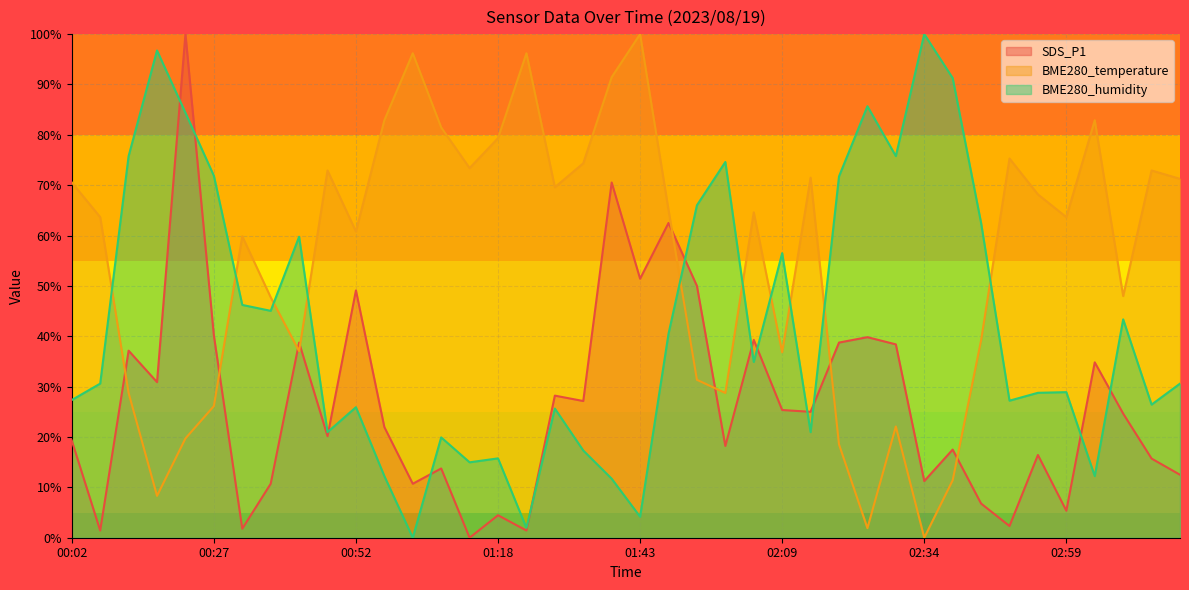

The SDS_P1 series shows 21.9 at 03:04. True or false?

False